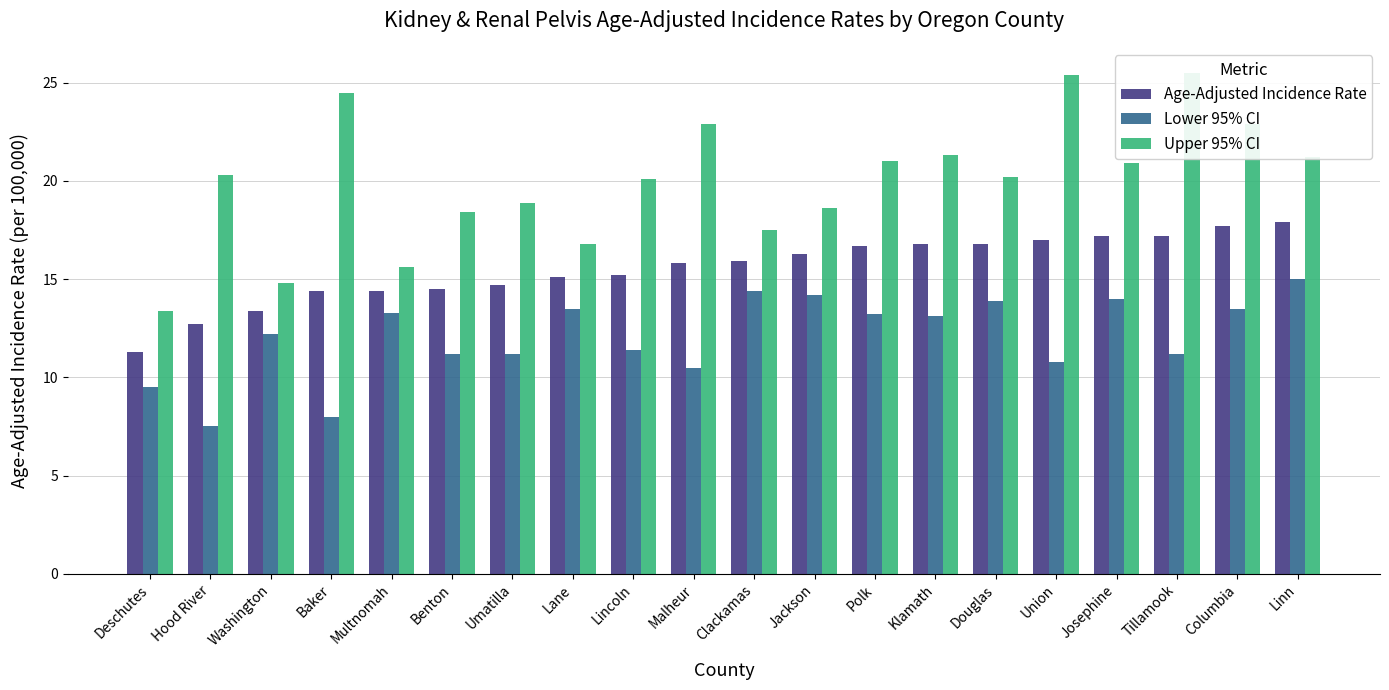

What are all the series names shown in the legend?

Age-Adjusted Incidence Rate, Lower 95% CI, Upper 95% CI